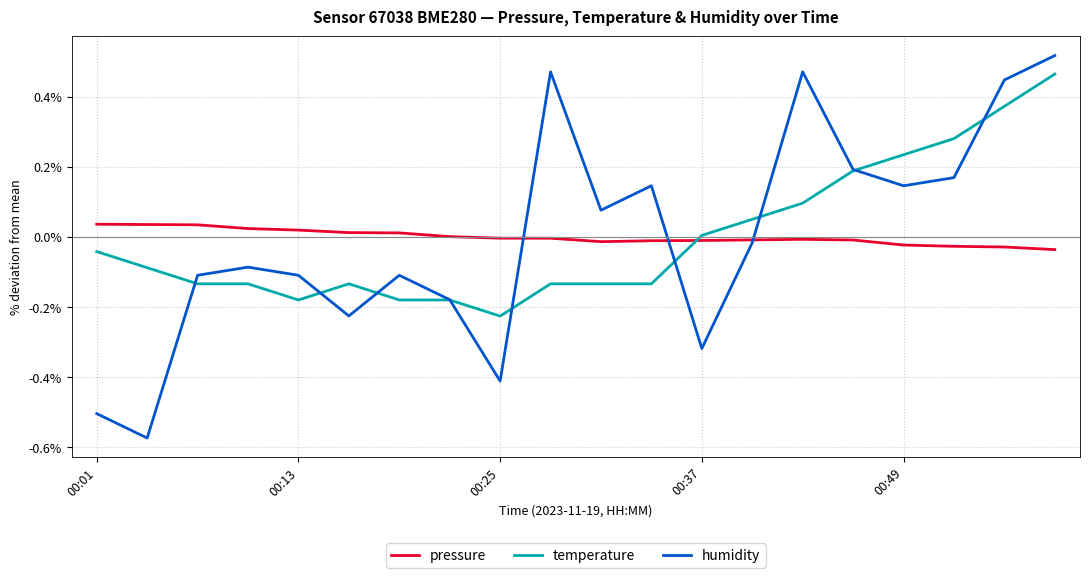

Does the chart have visible grid lines?

Yes